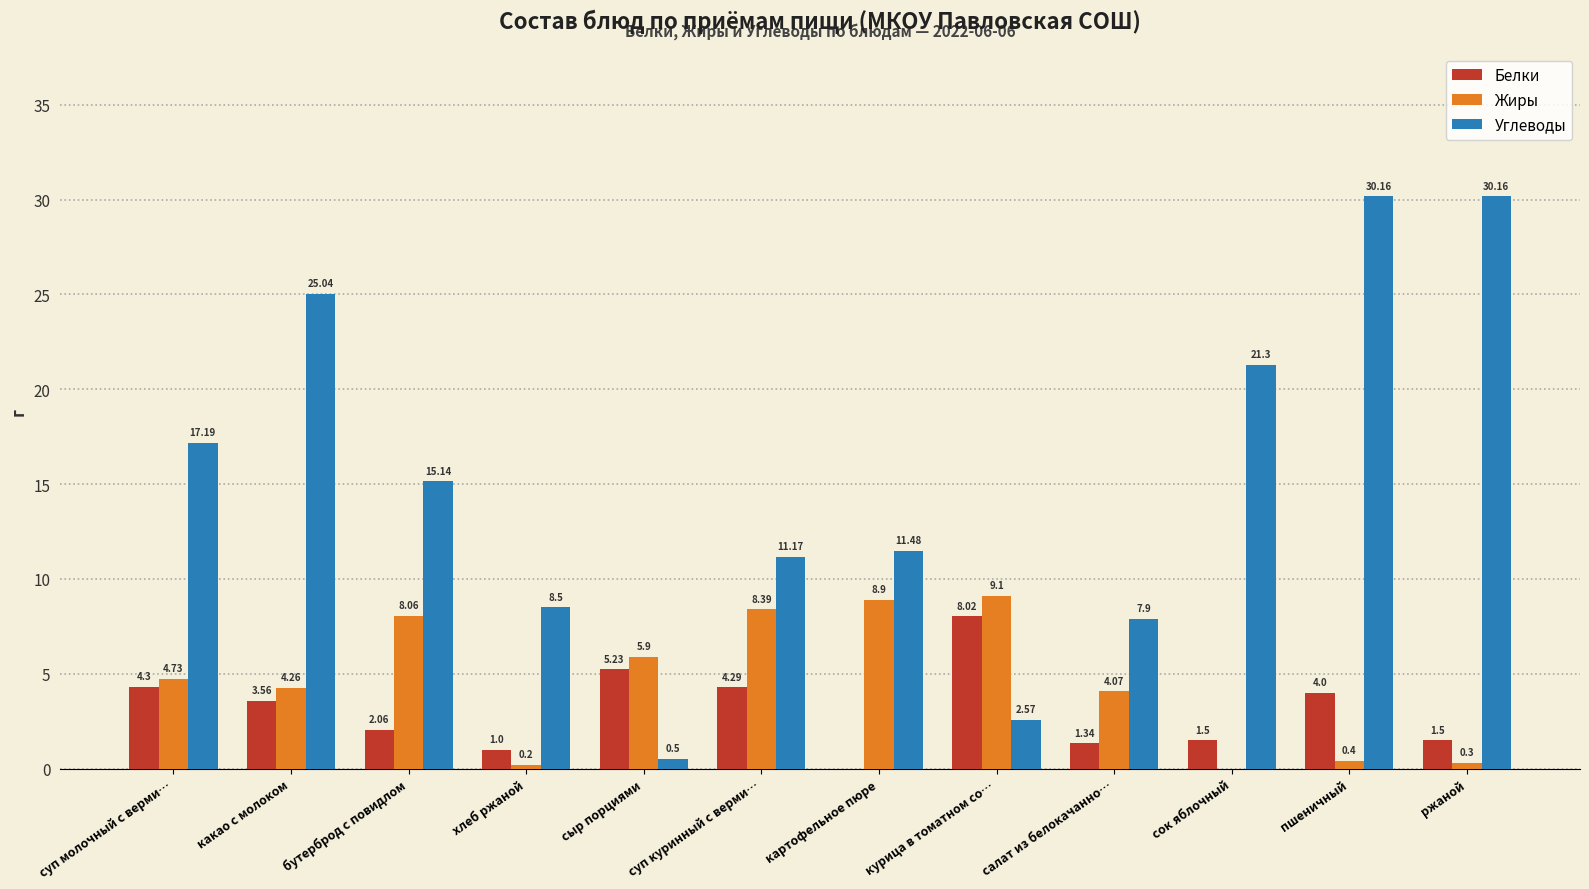

The value of Жиры at салат из белокачанно… is 7.3. True or false?

False